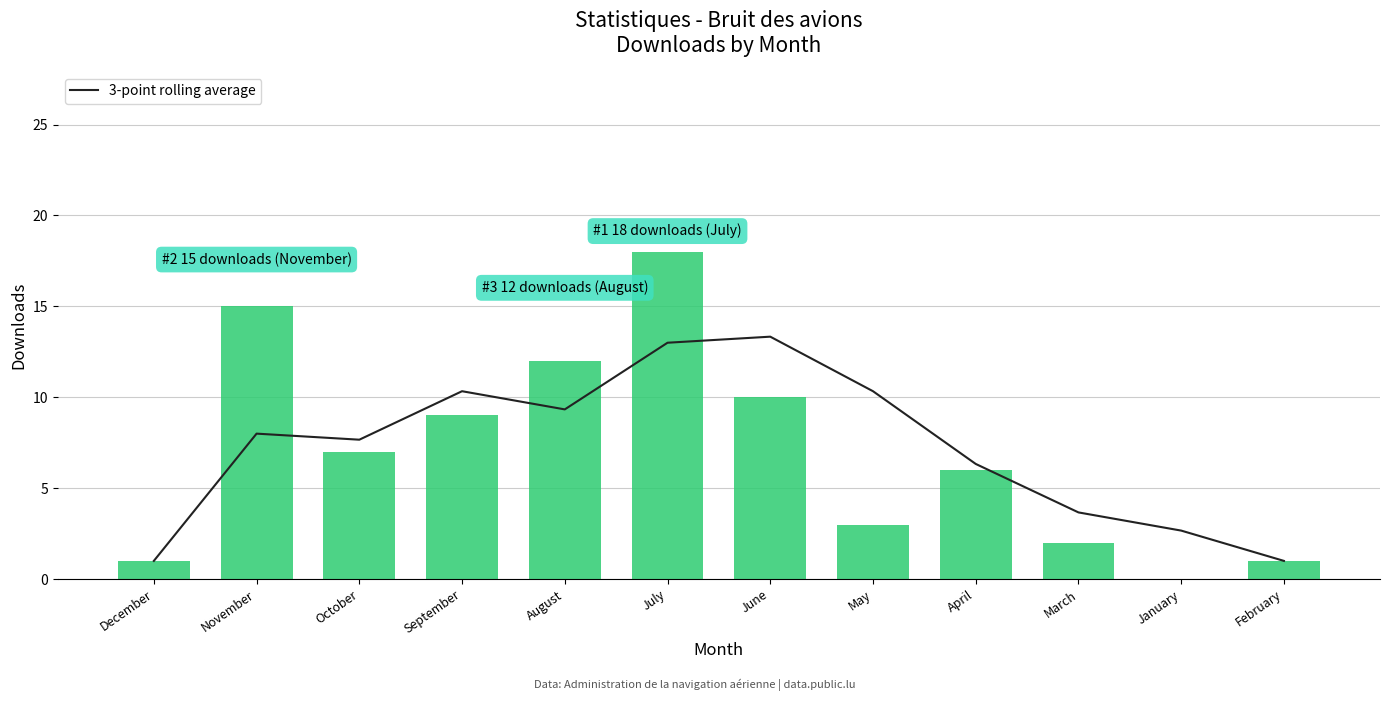

At which label does 3-point rolling average first exceed 8?

September